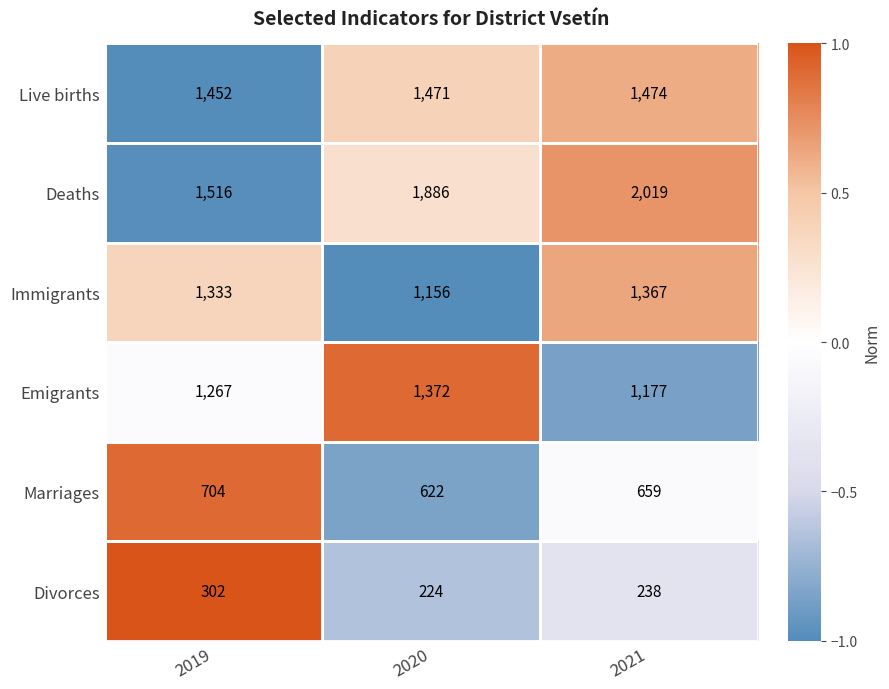

Is the value of Divorces at 2020 greater than the value of Deaths at 2020?

No